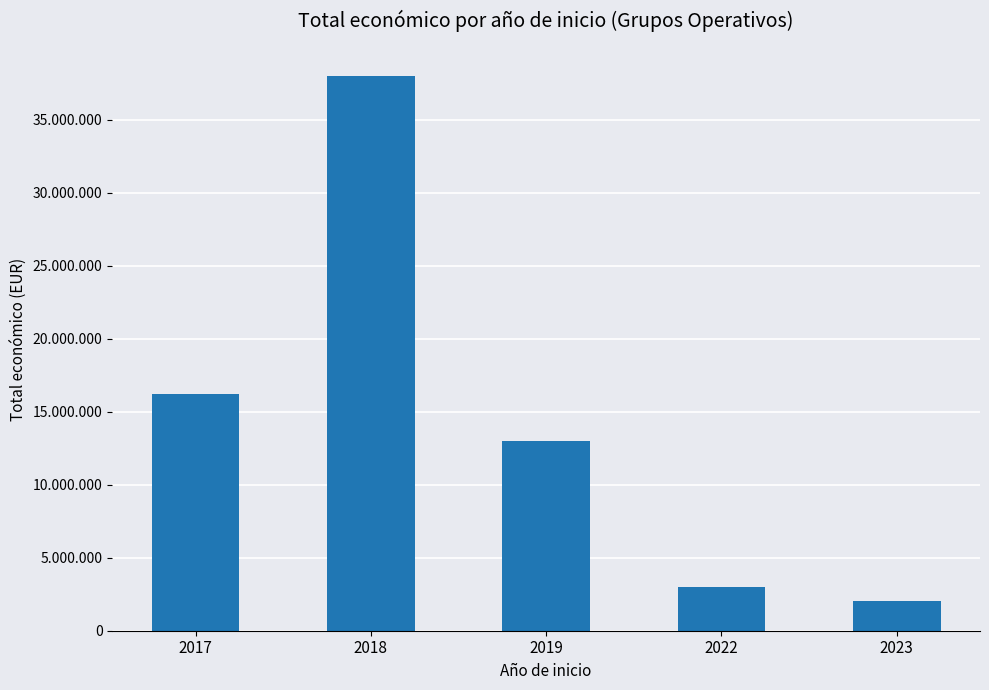

Which category has the highest value across all series?

2018